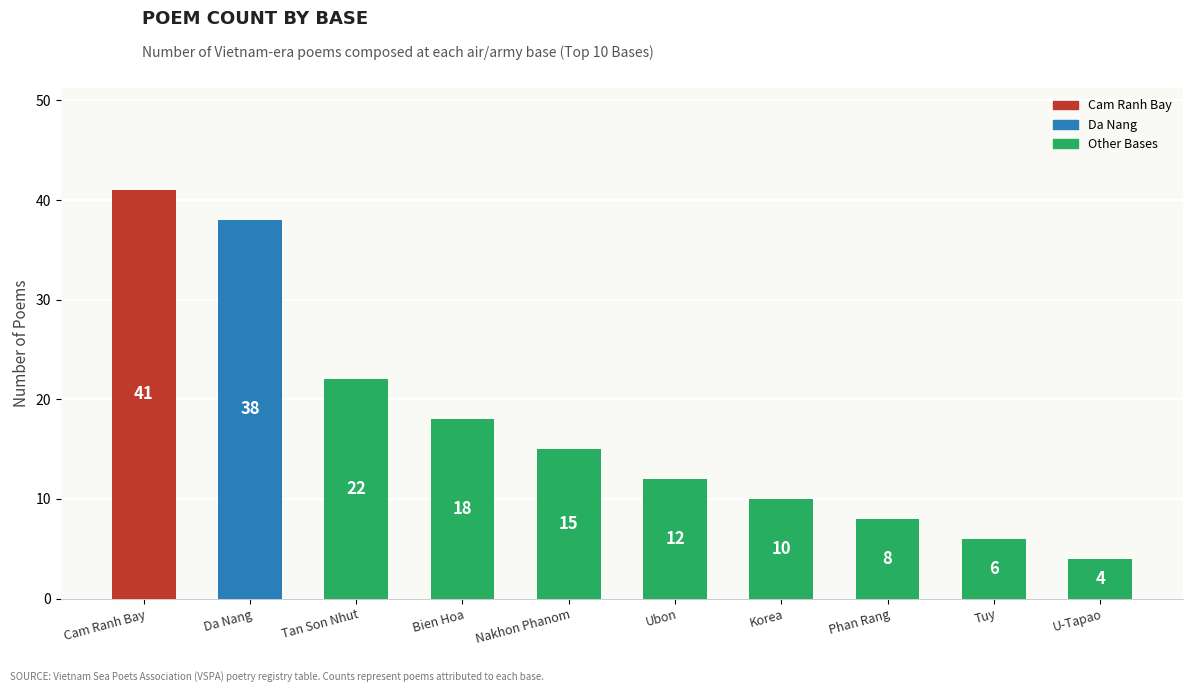

What is the label of the 4th bar from the right?

Korea